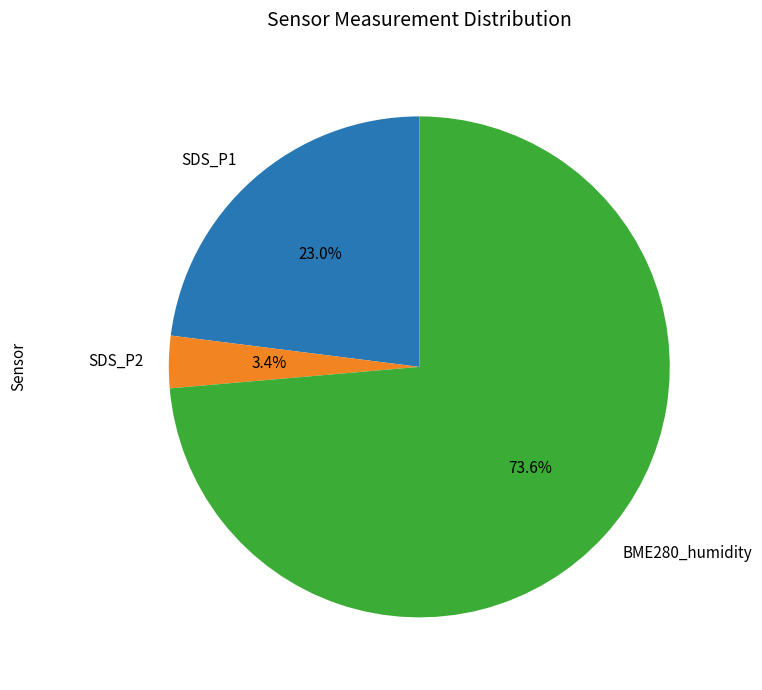

What percentage do SDS_P1 and BME280_humidity together represent?

96.6%